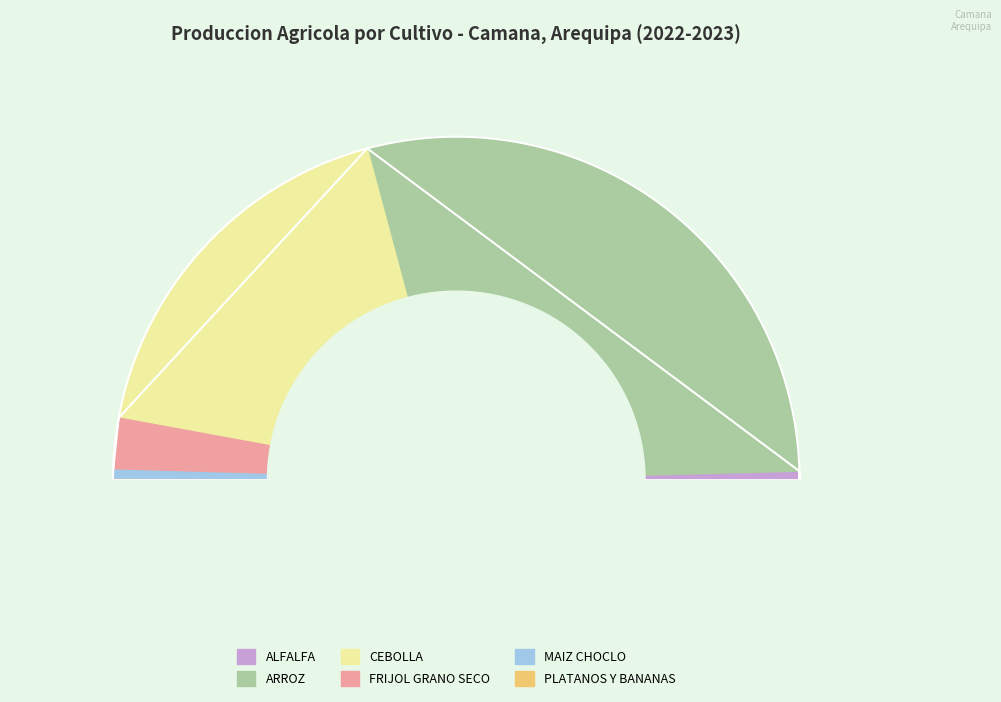

Which slice represents more than half of the pie?

ARROZ